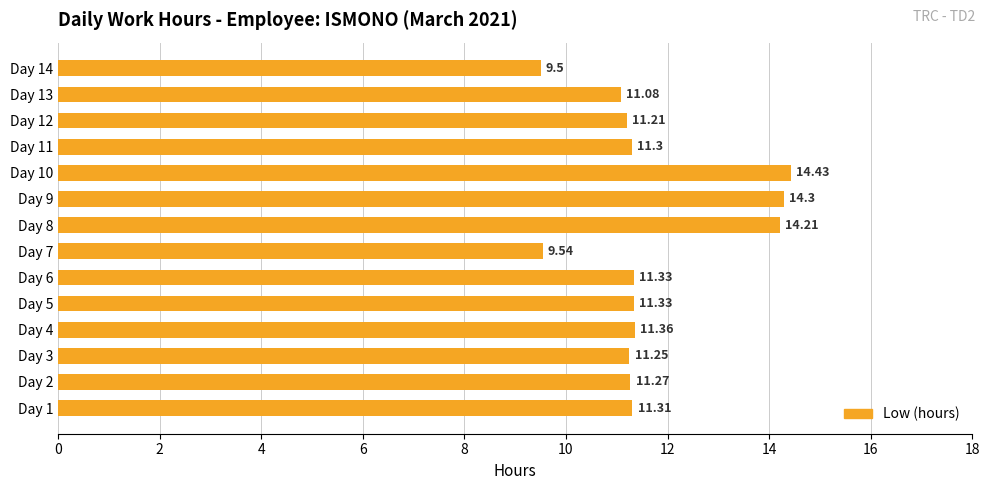

What is the change in value from Day 2 to Day 14?

-1.8